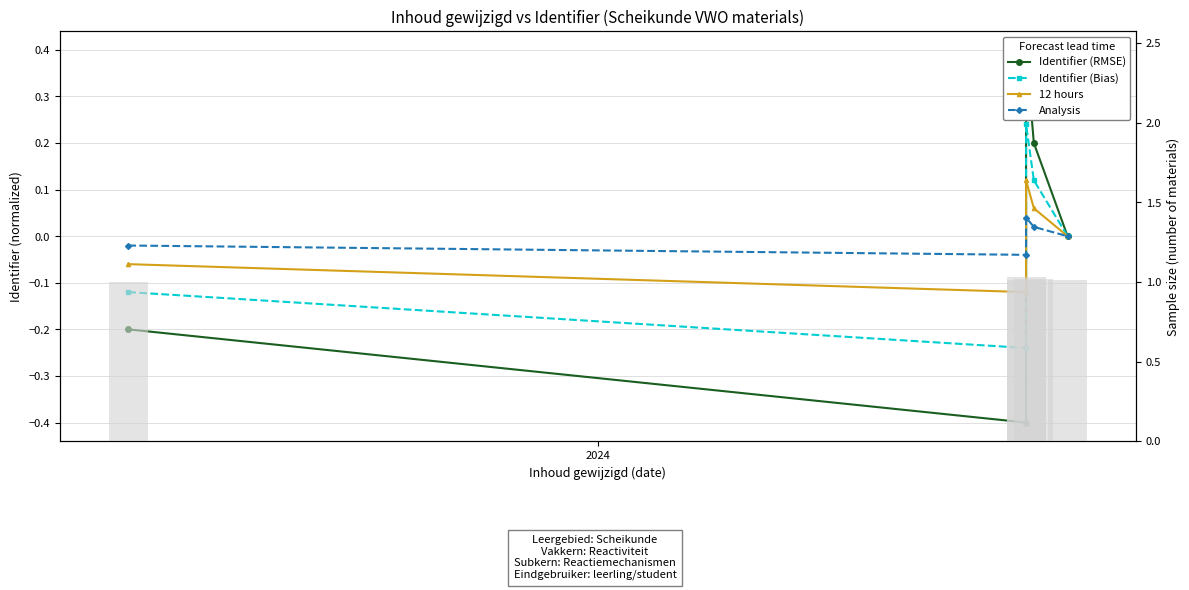

At which label does Identifier (RMSE) reach its minimum?

2024